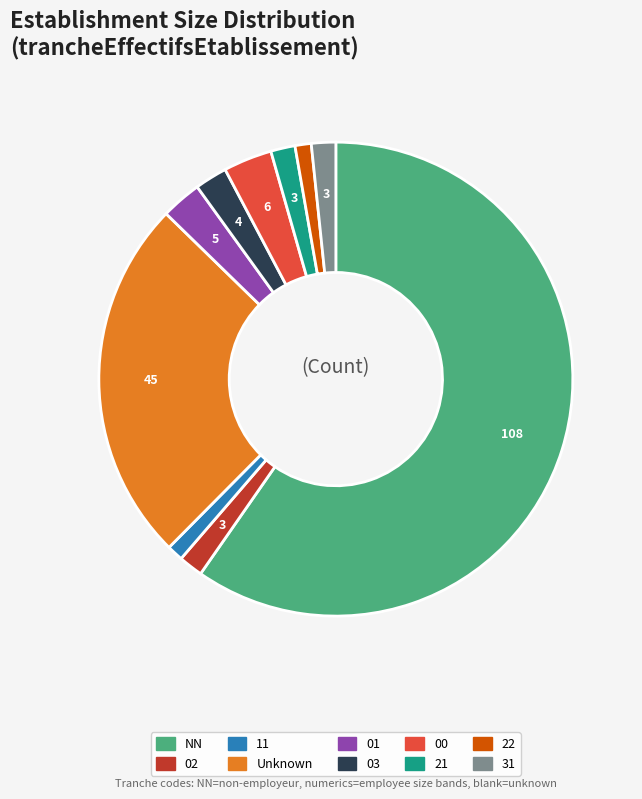

Is there any slice that represents more than half of the pie?

Yes